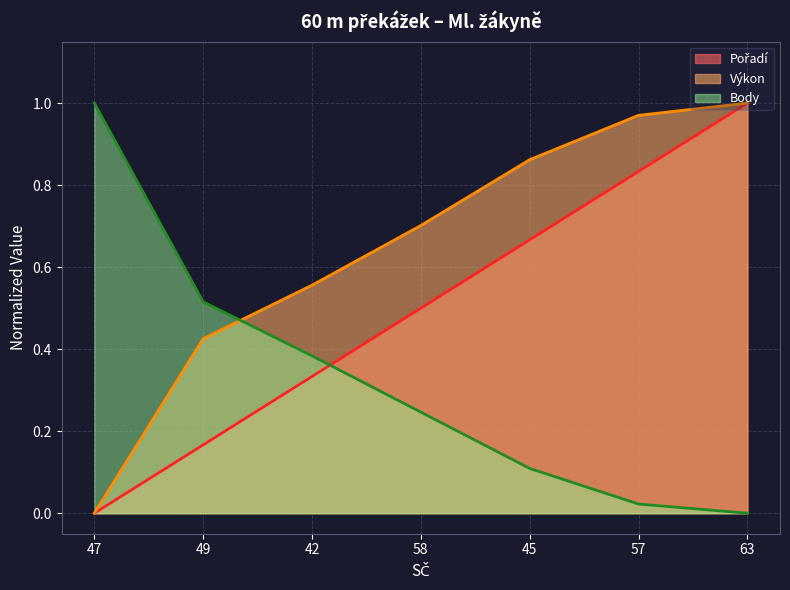

Is it true that Body equals 0.1 at 45?

True